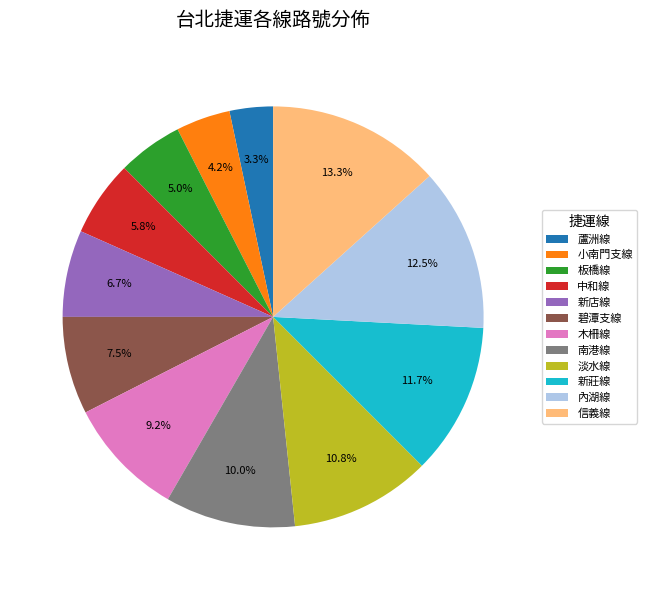

Rank the categories by value from highest to lowest.

信義線, 內湖線, 新莊線, 淡水線, 南港線, 木柵線, 碧潭支線, 新店線, 中和線, 板橋線, 小南門支線, 蘆洲線